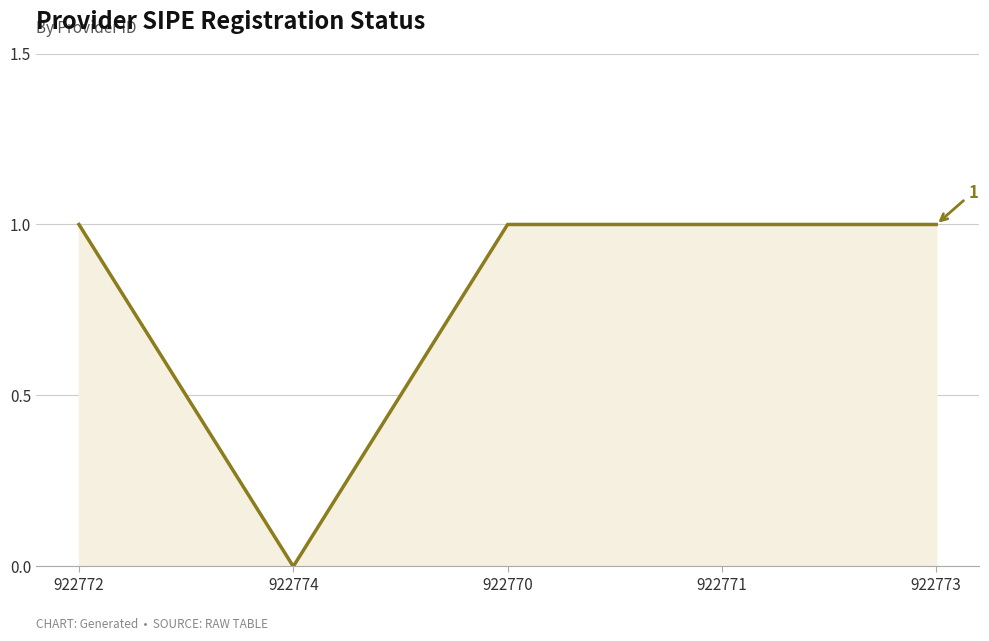

Approximately how many times larger is the value at 922771 compared to 922770?

1.0